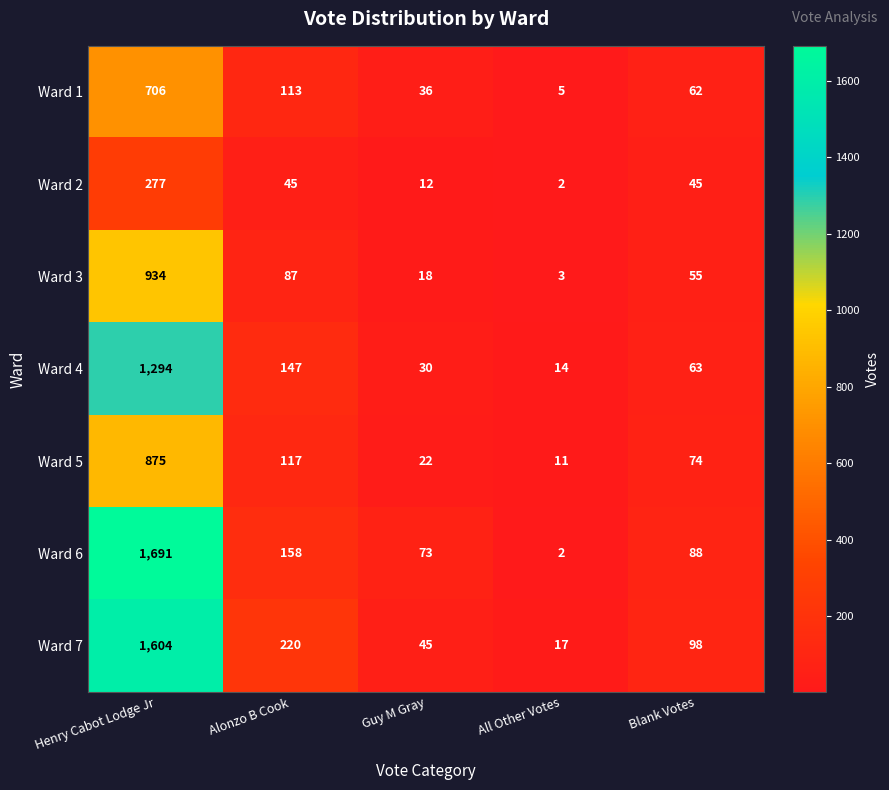

What value does the Ward 4 series have at Henry Cabot Lodge Jr, to the nearest 100?

1300